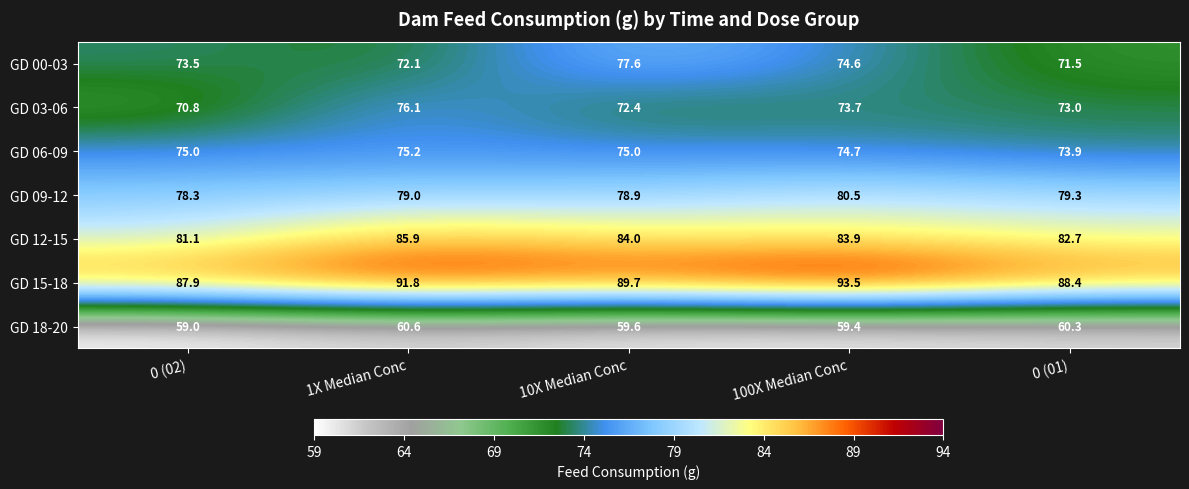

At which label does GD 18-20 reach its minimum?

0 (02)